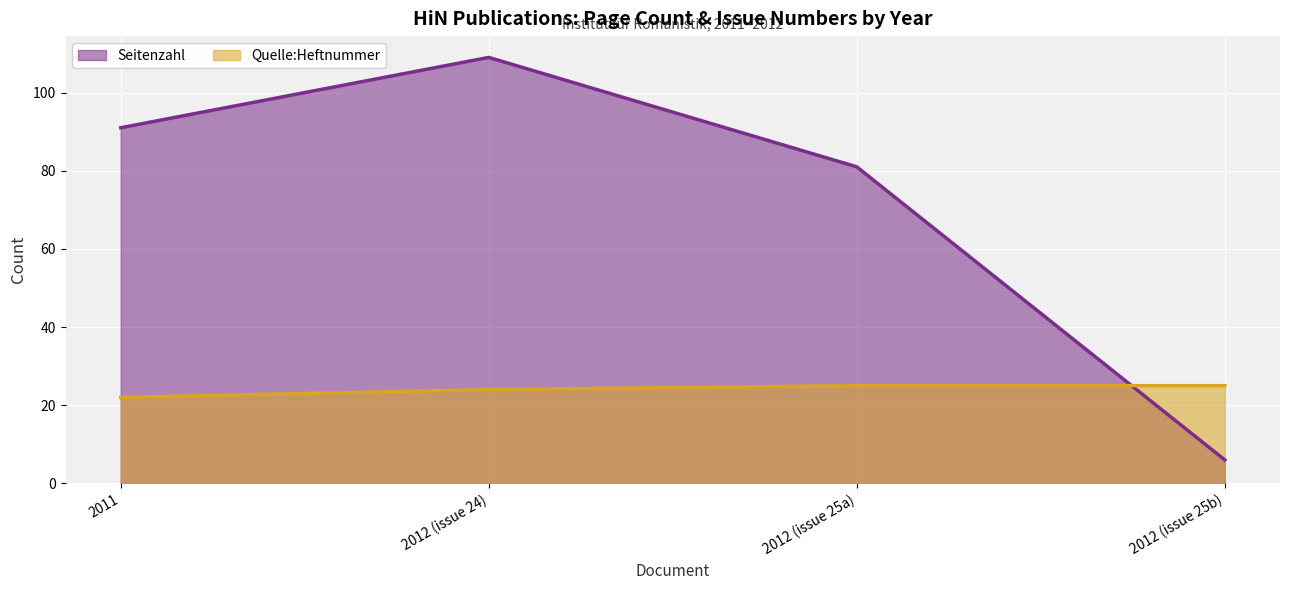

Where do Seitenzahl and Quelle:Heftnummer first cross each other?

2012 (issue 25a) and 2012 (issue 25b)